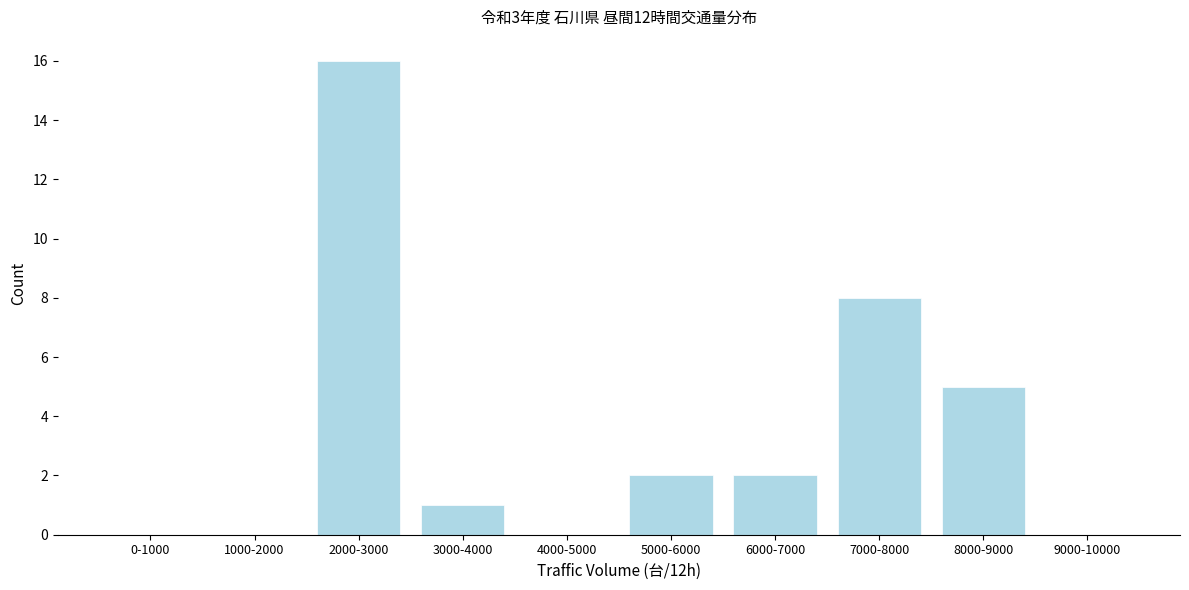

Reading right to left, list all the values displayed in this chart.

9000-10000=0	8000-9000=5	7000-8000=8	6000-7000=2	5000-6000=2	4000-5000=0	3000-4000=1	2000-3000=16	1000-2000=0	0-1000=0